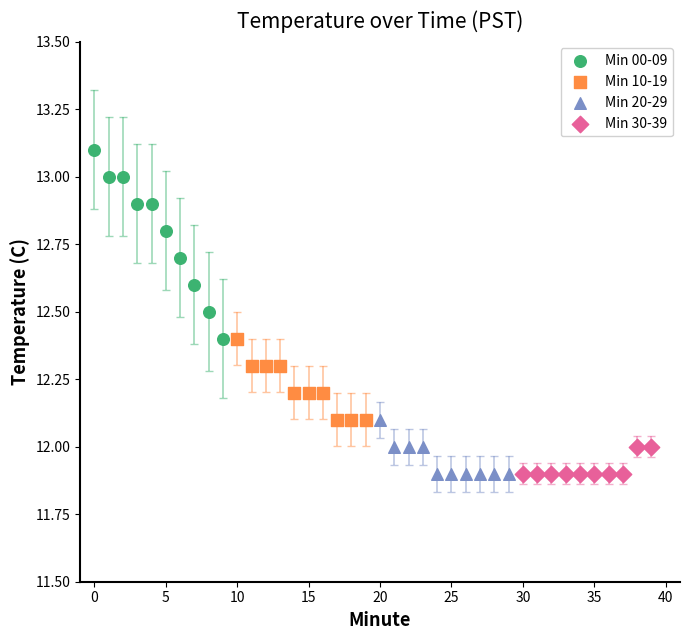

Which series contains the highest Y value?

Min 00-09